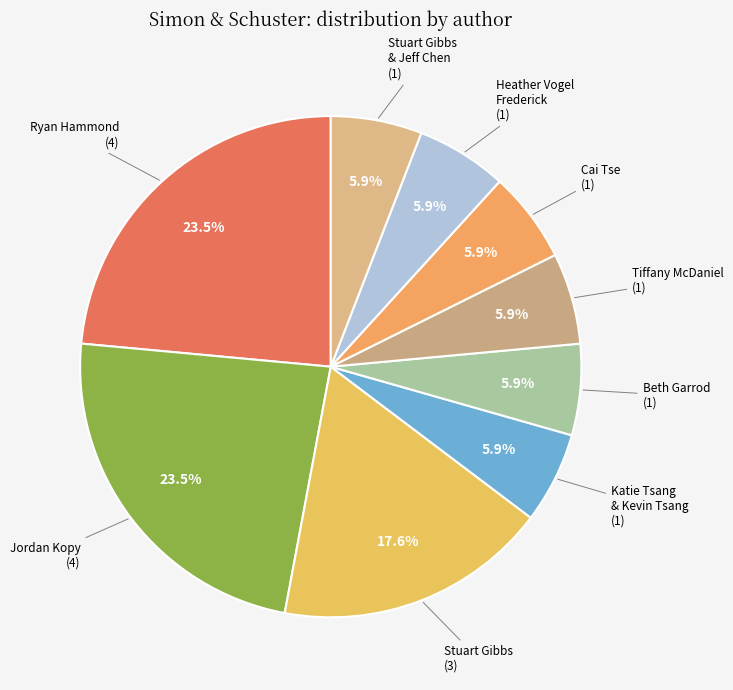

How many segments does this pie chart have?

9